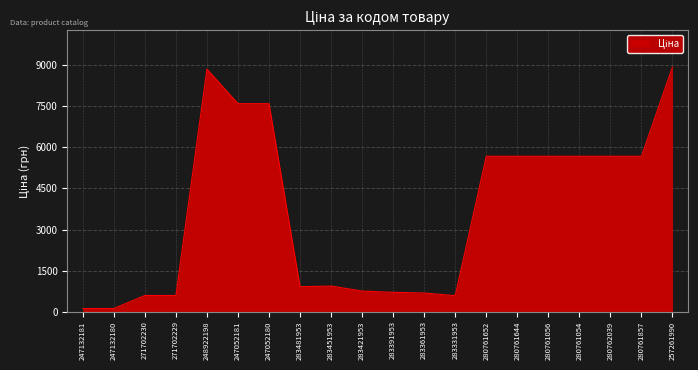

The chart shows a value of 5673.8 at 280761054. True or false?

True